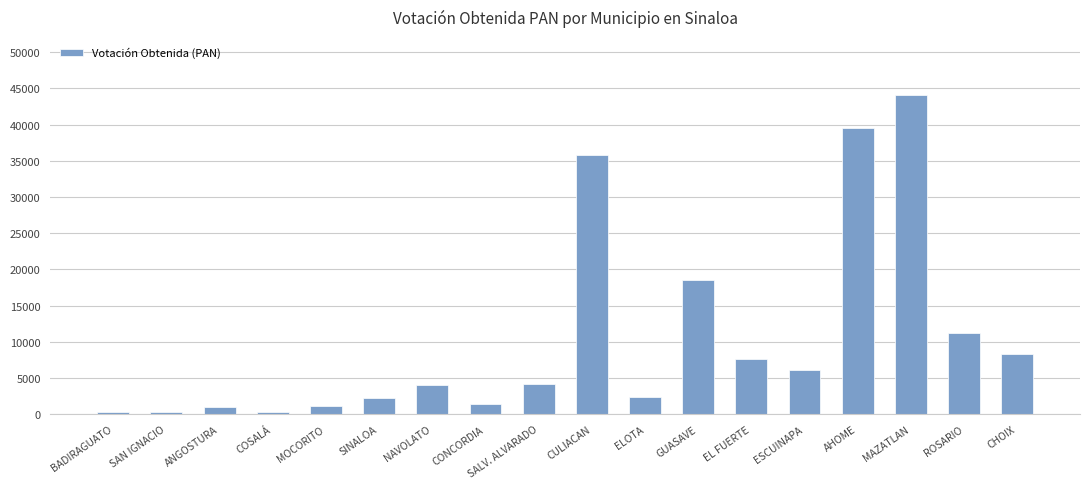

At which label is the value closest to 22232?

GUASAVE